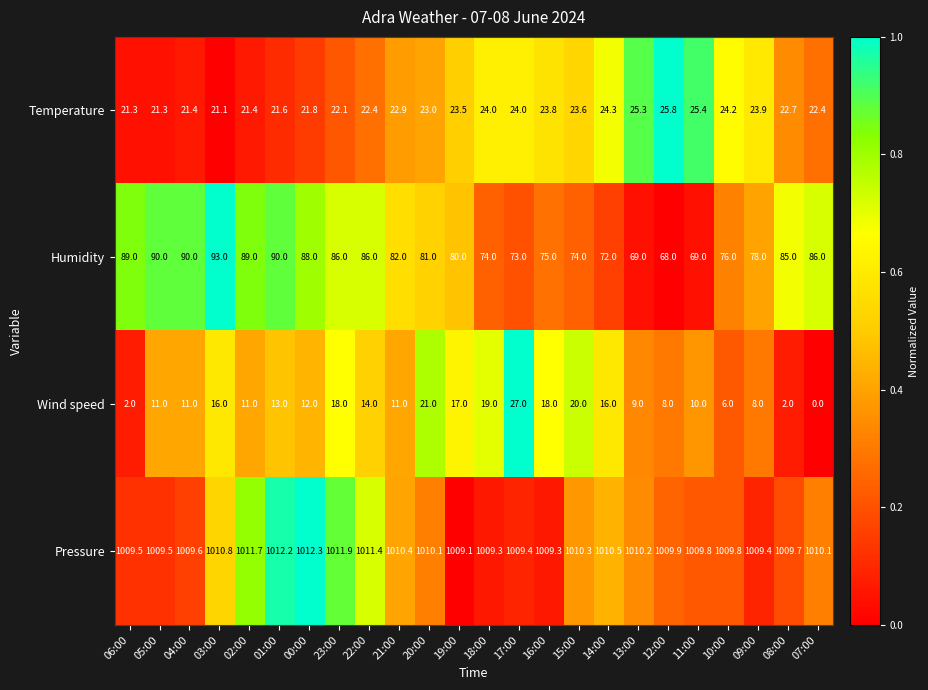

Is it true that Wind speed equals 19.7 at 02:00?

False